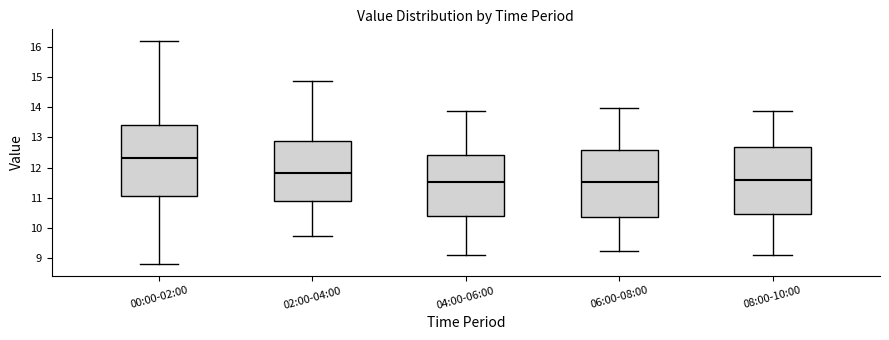

Reading left to right, read every box against the y-axis: the position of its median line, the range the box covers, and the ends of its whiskers. The values are not printed on the chart, so give them approximately, as read against the axis.

00:00-02:00: median 12.3, box 11.1 to 13.4, whiskers 8.8 to 16.2
02:00-04:00: median 11.8, box 10.9 to 12.9, whiskers 9.7 to 14.9
04:00-06:00: median 11.5, box 10.4 to 12.4, whiskers 9.1 to 13.9
06:00-08:00: median 11.5, box 10.4 to 12.6, whiskers 9.2 to 14.0
08:00-10:00: median 11.6, box 10.5 to 12.7, whiskers 9.1 to 13.9